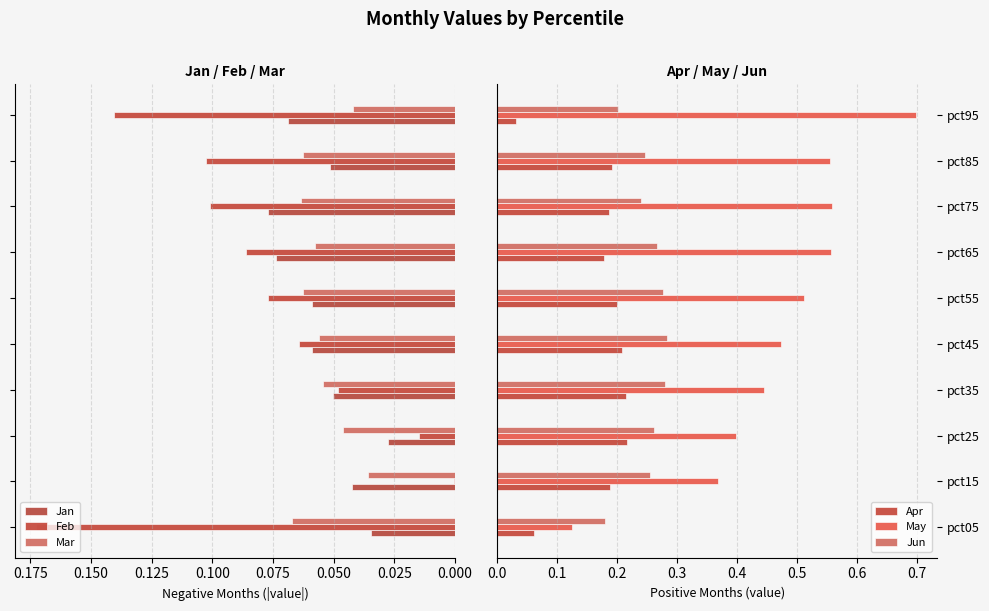

Which category has the highest value in the May series?

pct95